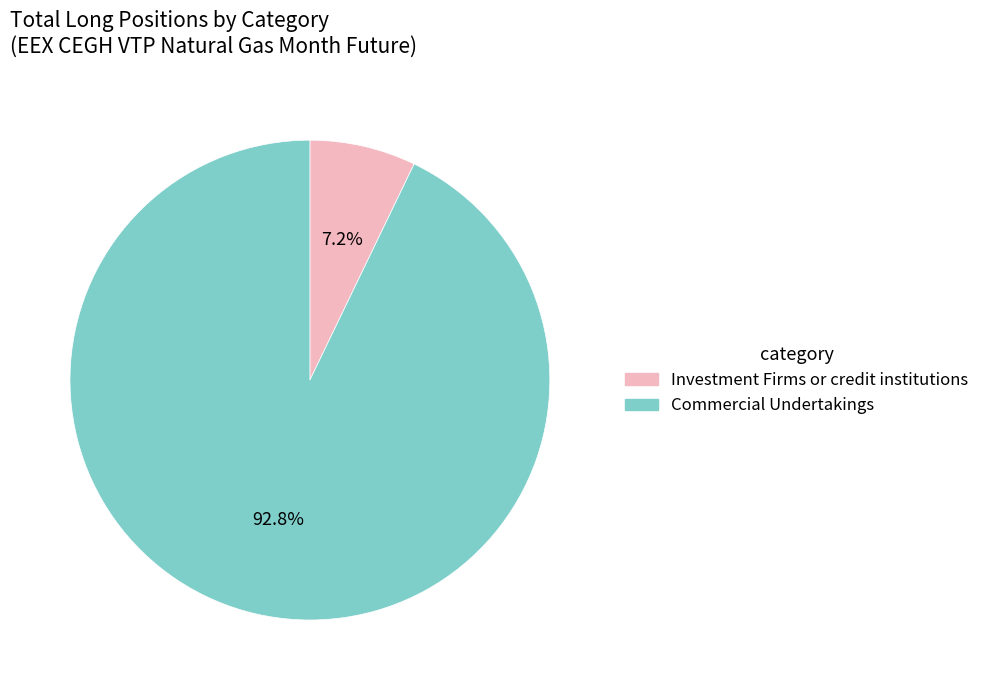

Is there any slice that represents more than half of the pie?

Yes